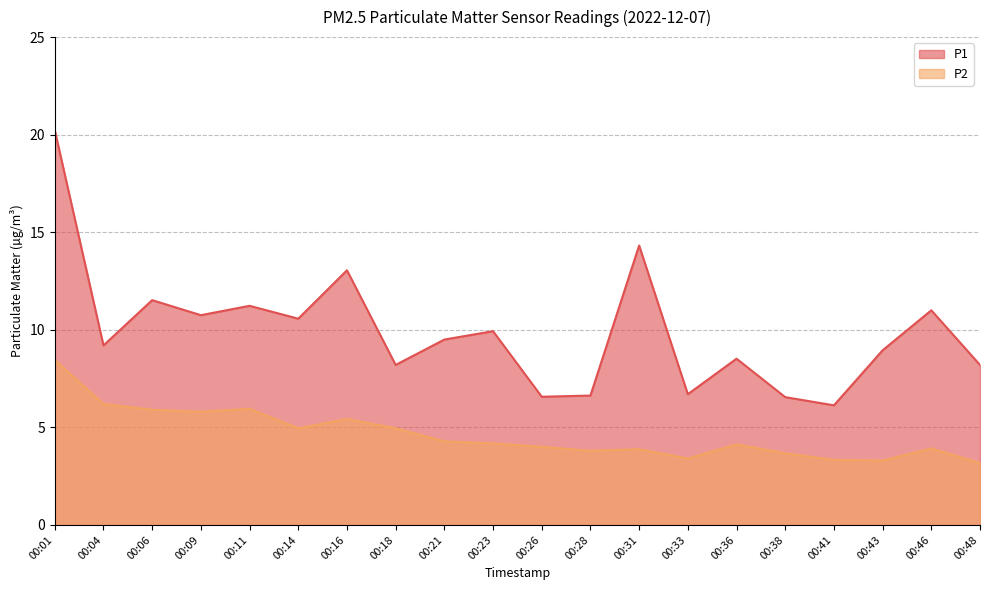

At which category does P2 reach its first local valley?

00:09